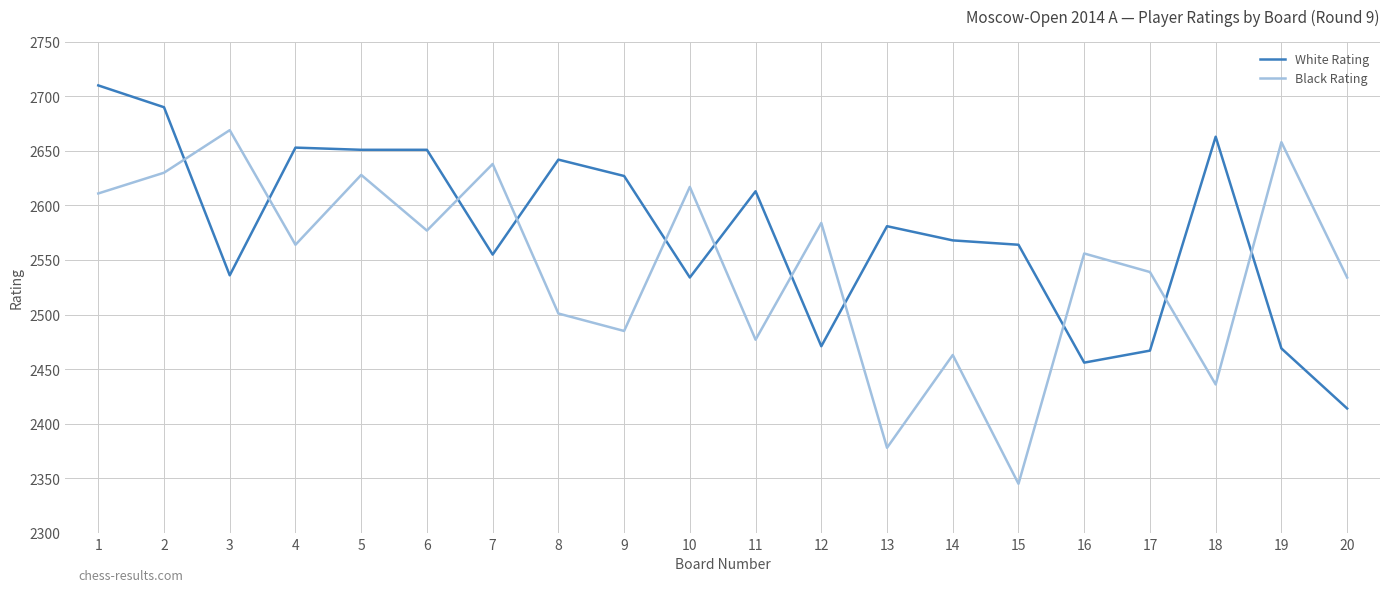

What is the maximum value for White Rating?

2710